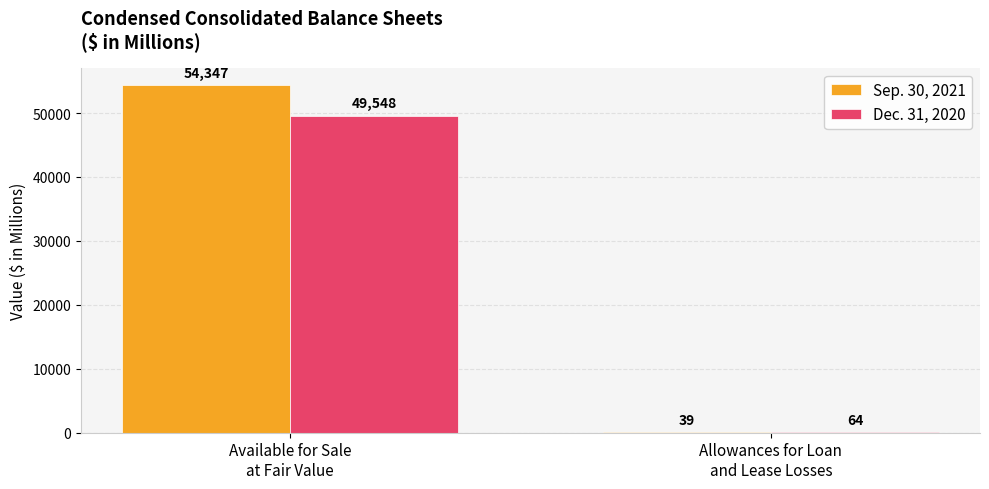

How many groups of bars are there?

2